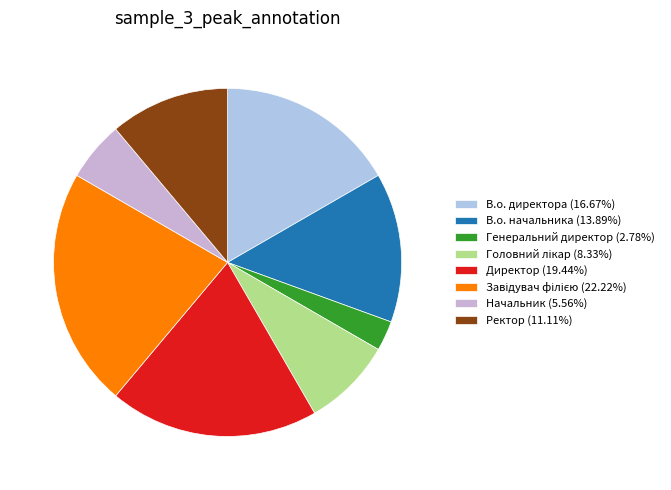

Is it true that Начальник is 14% of the pie?

False